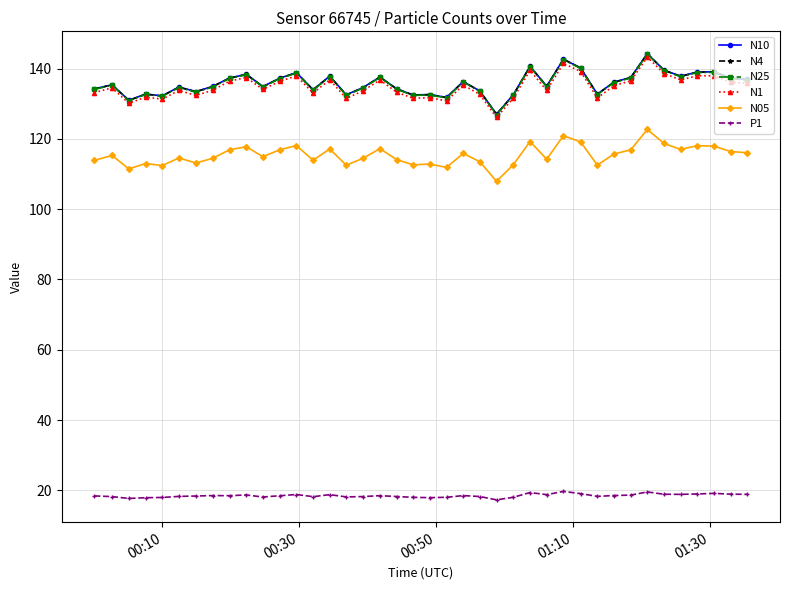

What are all the series names shown in the legend?

N10, N4, N25, N1, N05, P1